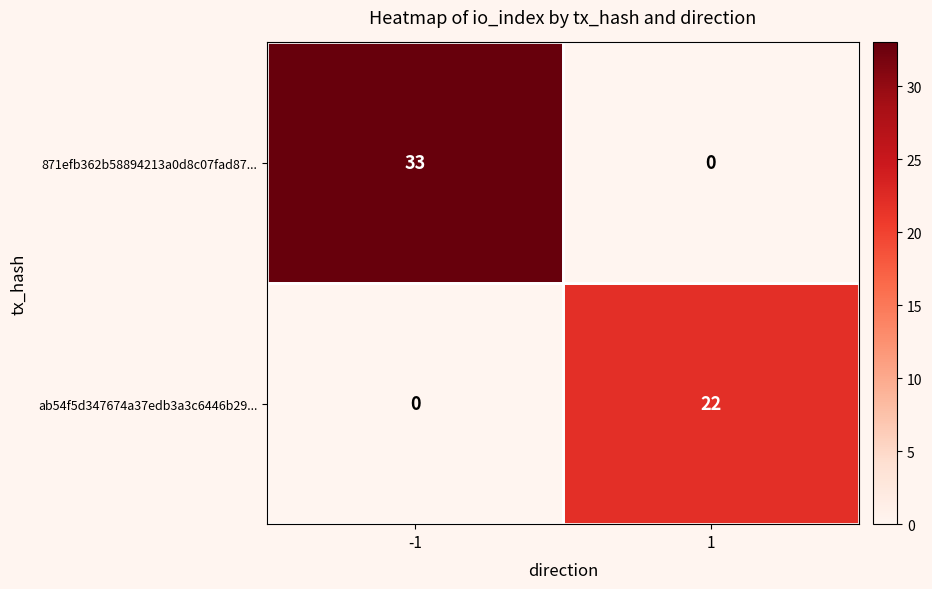

Rank the series by their average value, from highest to lowest.

871efb362b58894213a0d8c07fad87..., ab54f5d347674a37edb3a3c6446b29...